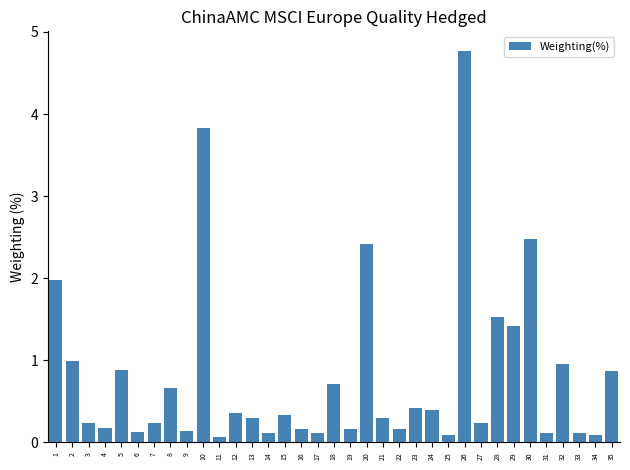

True or false: the data shows 4.8 at 26.

True